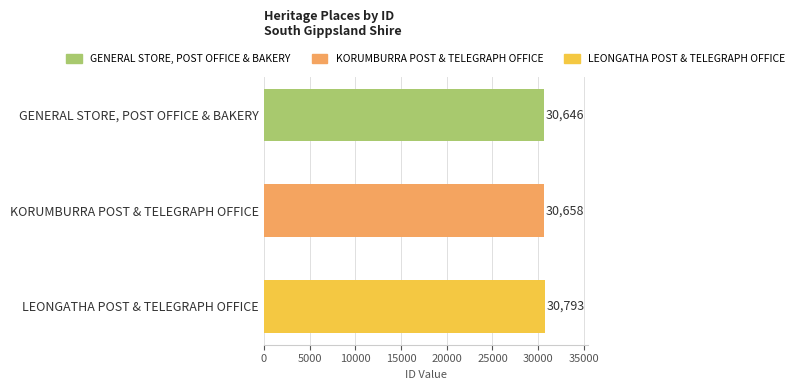

What is the maximum value shown in the chart?

30793